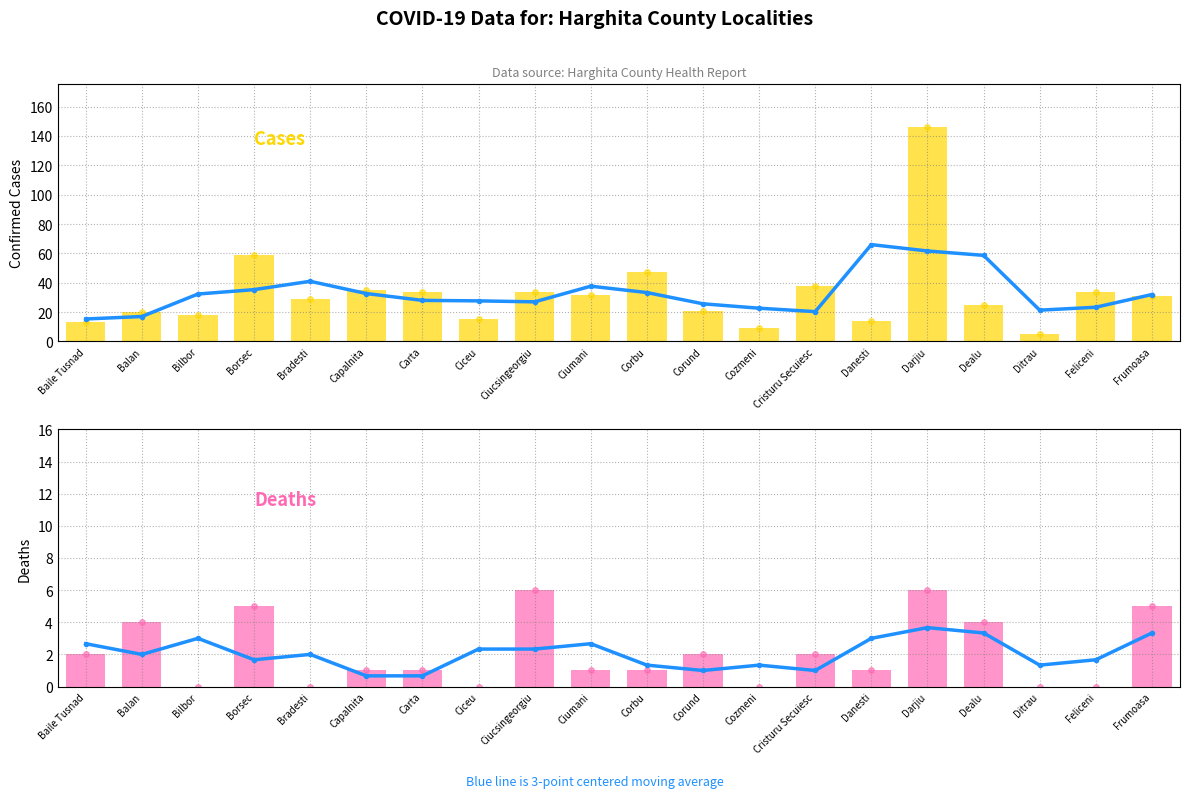

Between Ciucsingeorgiu and Ditrau, which is larger?

Ciucsingeorgiu